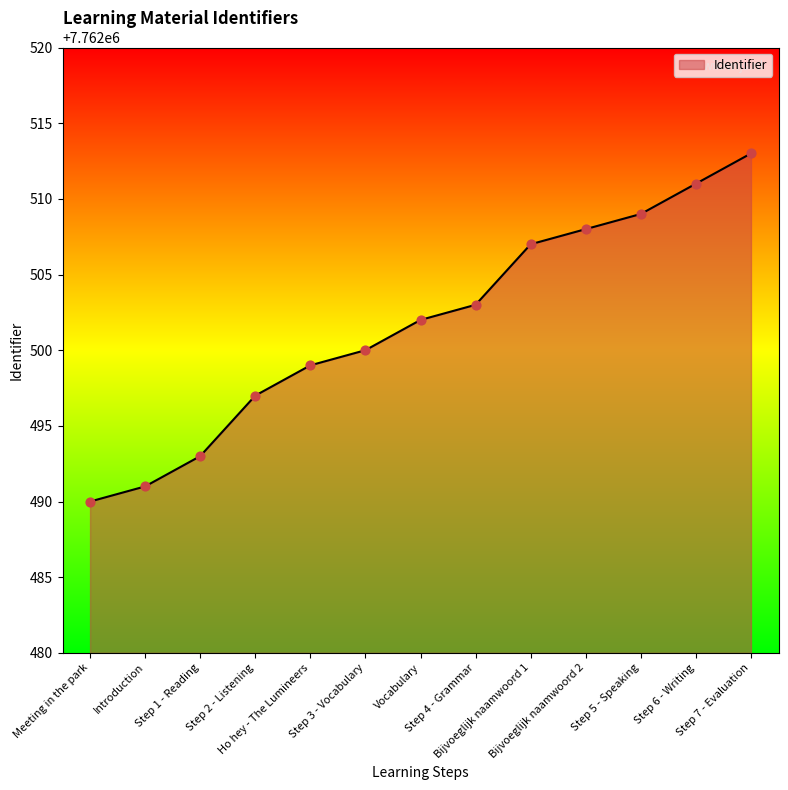

Approximately how many times larger is the value at Vocabulary compared to Step 6 - Writing?

1.0